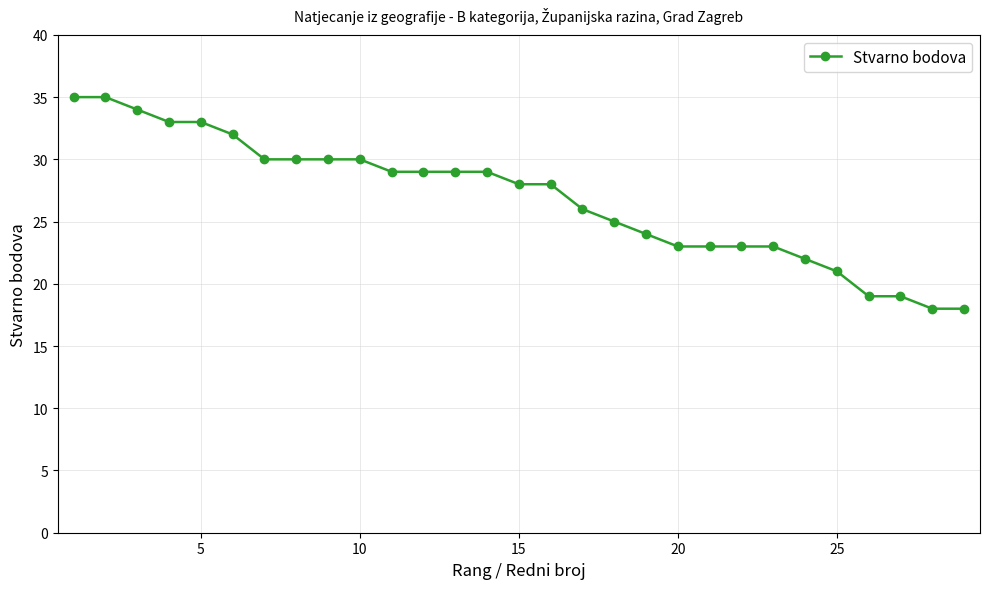

What is the maximum value shown in the chart?

35